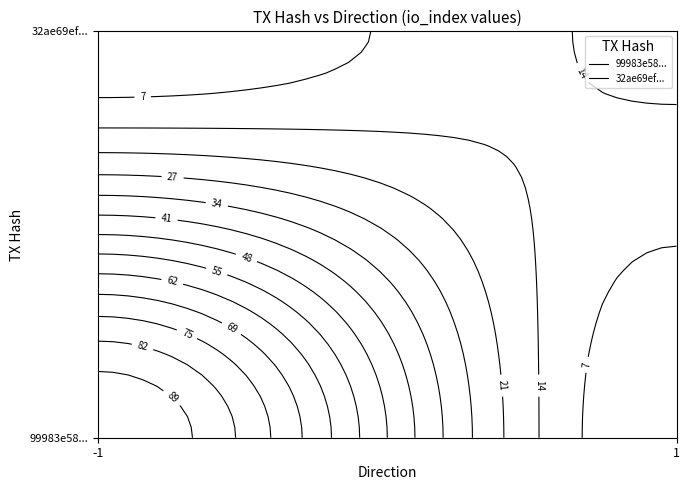

Which series has the largest total across all categories?

99983e5845129567a36442c76af000b1d02edbb